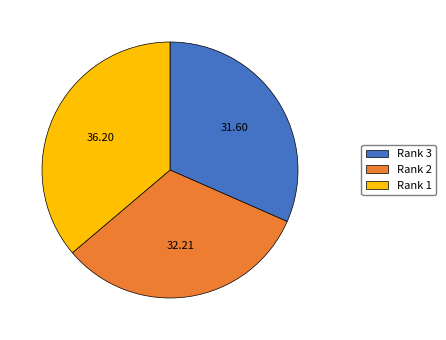

Rank the categories by value from lowest to highest.

Rank 3, Rank 2, Rank 1